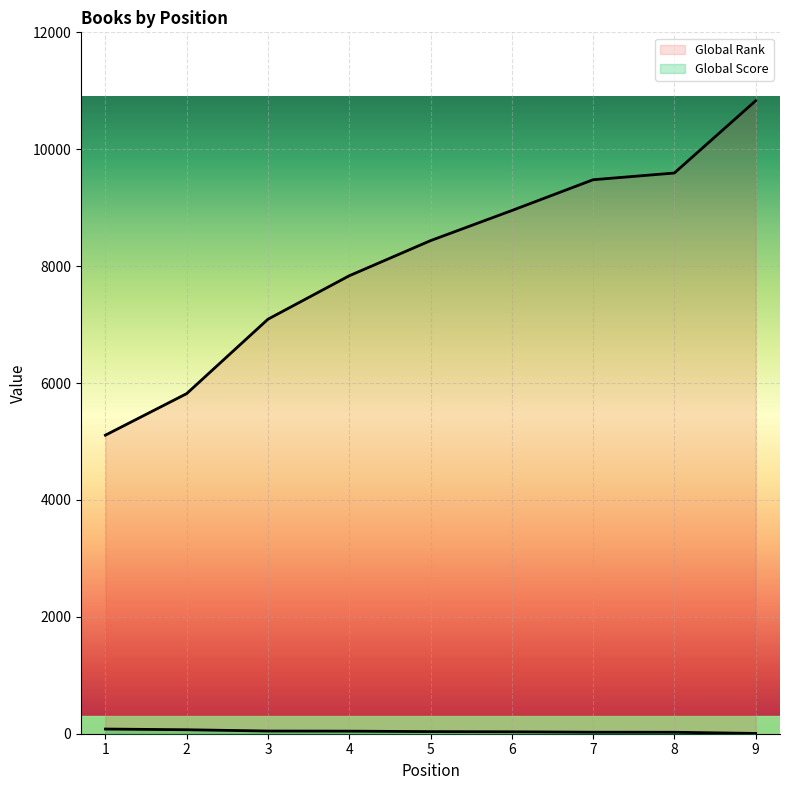

How many data points does each series have?

9